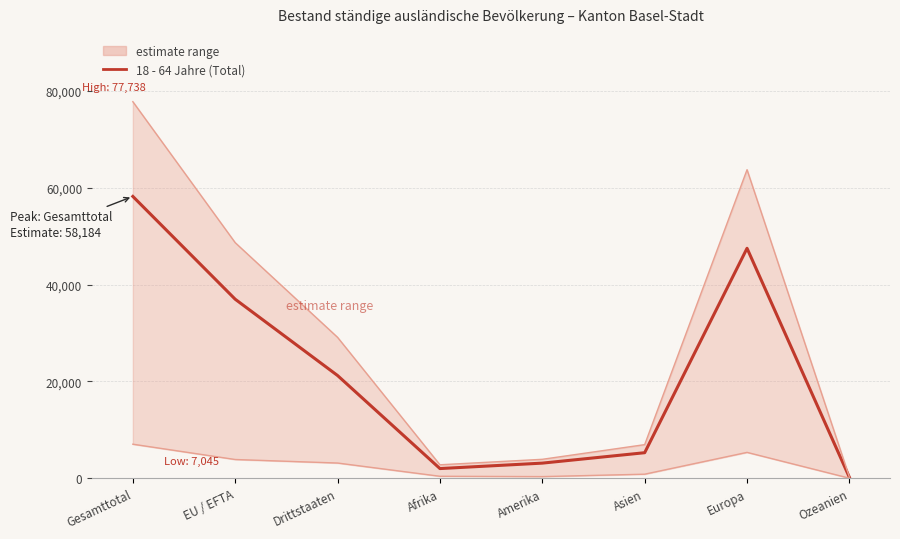

At which label does 18 - 64 Jahre (Total) reach its minimum?

Ozeanien